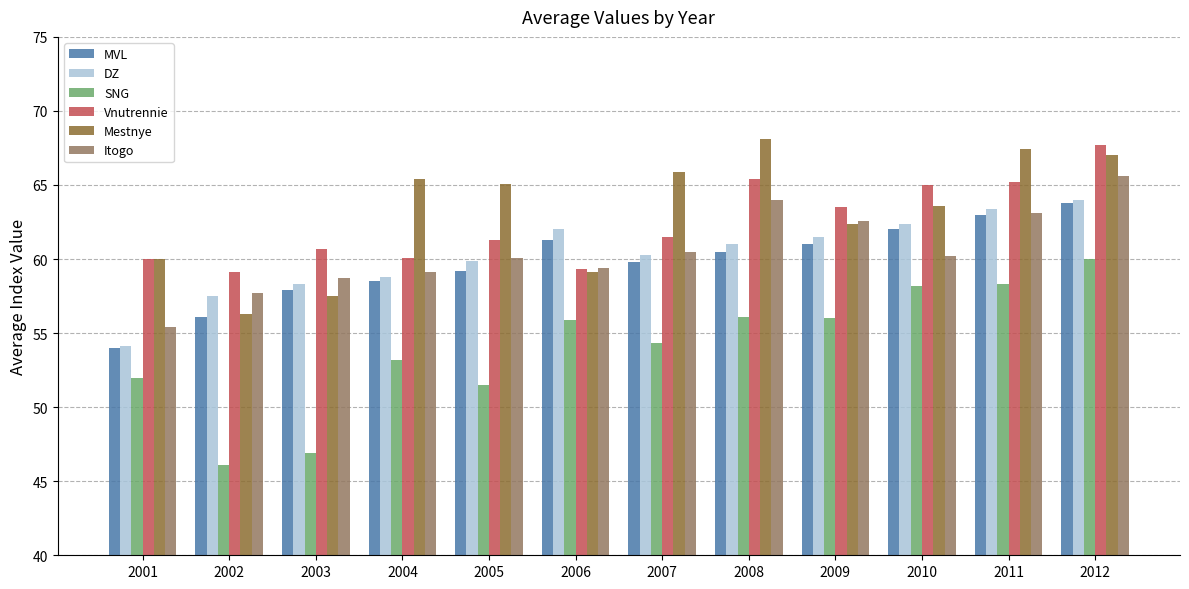

What is the average value of the Vnutrennie series?

62.4